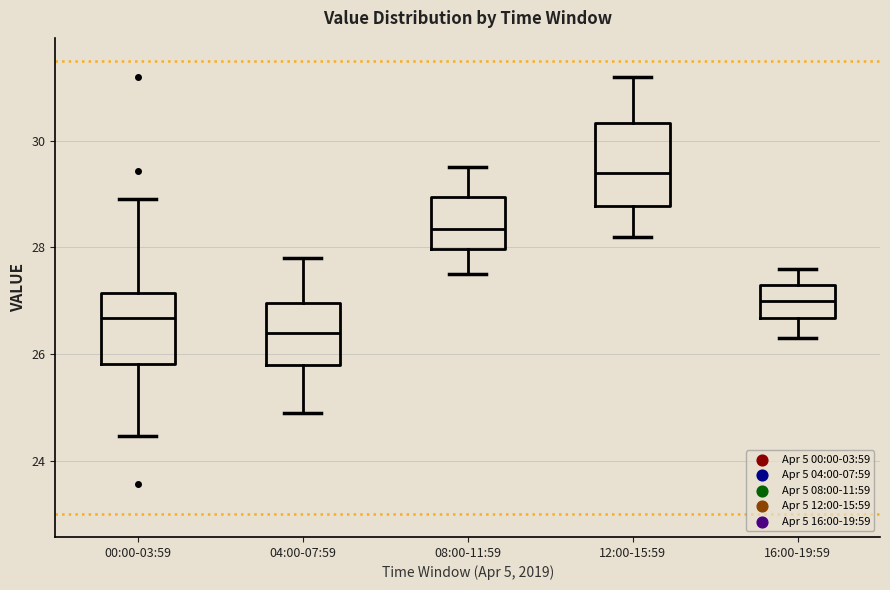

Which box has the lowest median line?

04:00-07:59